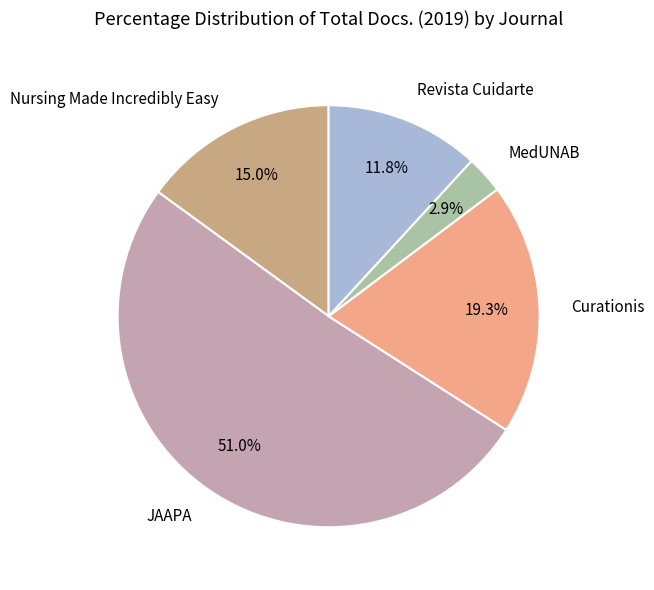

Is there a majority slice in this chart?

Yes